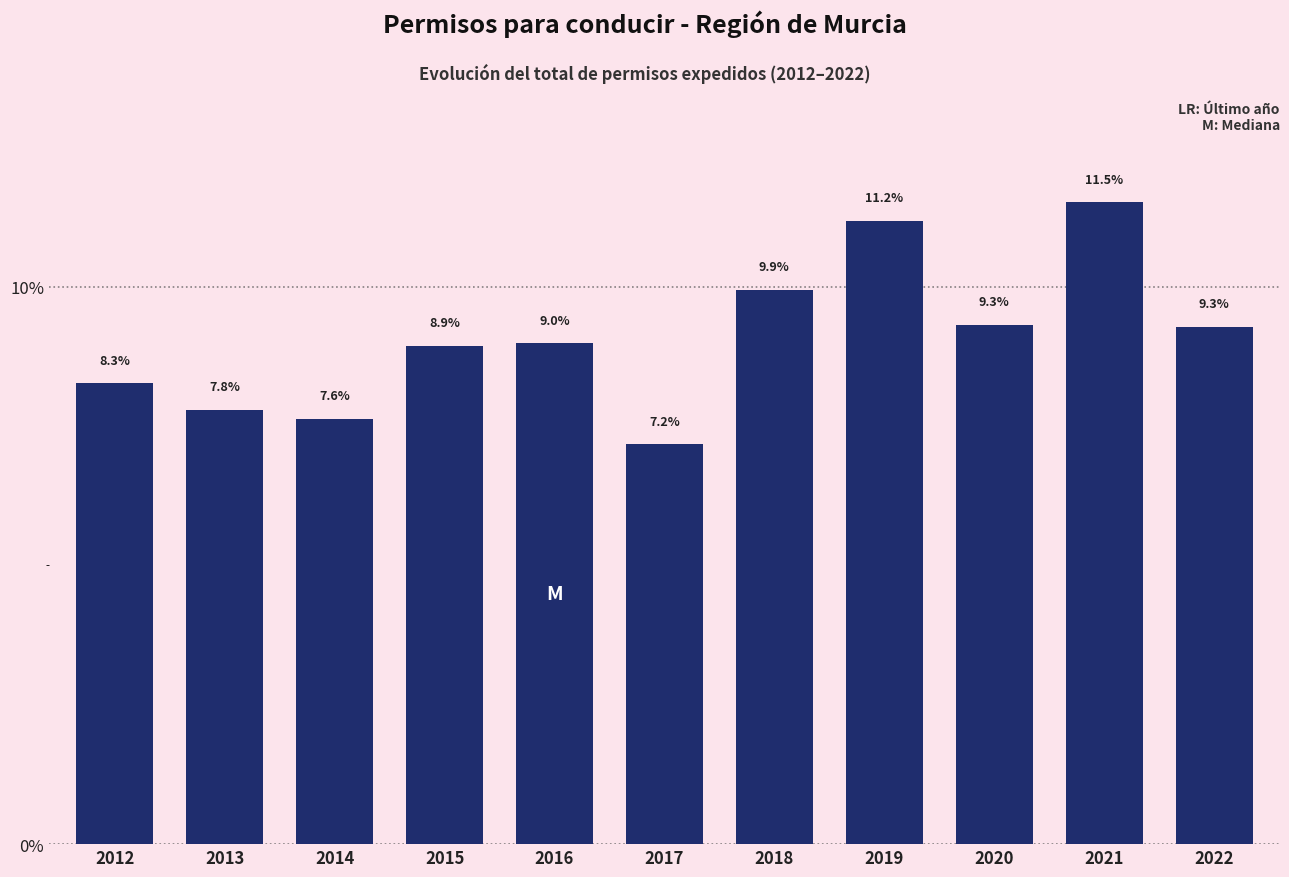

Reading left to right, list all the values displayed in this chart.

2012=8.3	2013=7.8	2014=7.6	2015=8.9	2016=9.0	2017=7.2	2018=9.9	2019=11.2	2020=9.3	2021=11.5	2022=9.3